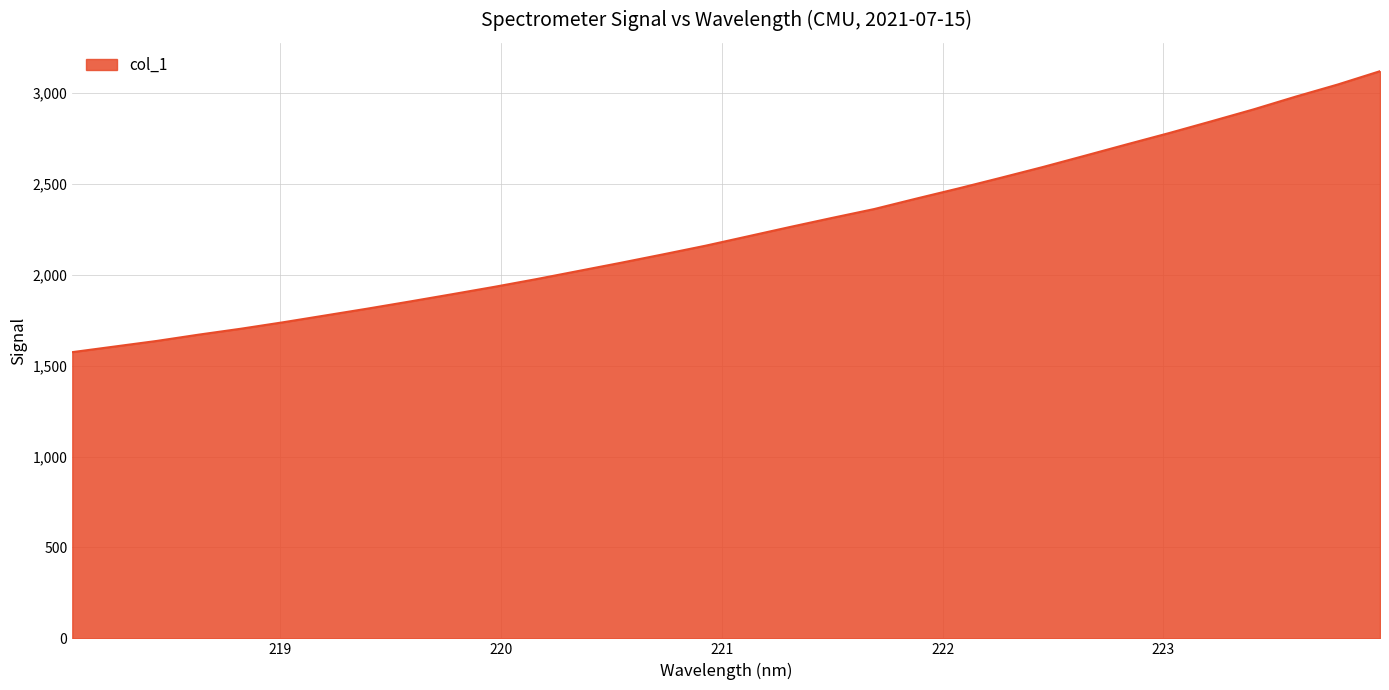

What is the minimum value shown in the chart?

1574.6